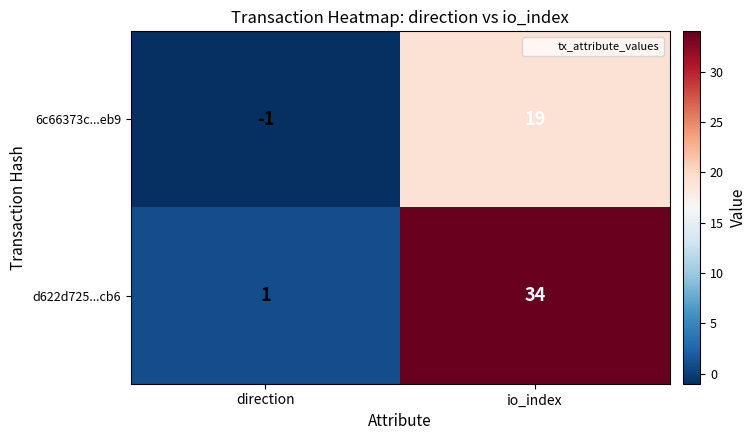

What is the difference between the maximum and minimum values in the d622d725...cb6 series?

33